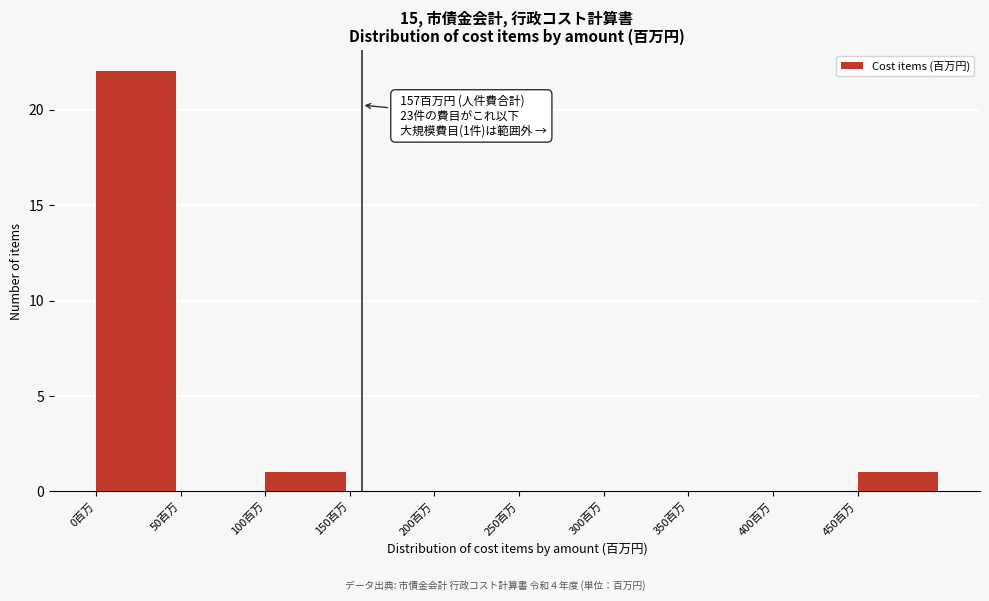

Which range on the x-axis has the tallest bar?

0 to 50